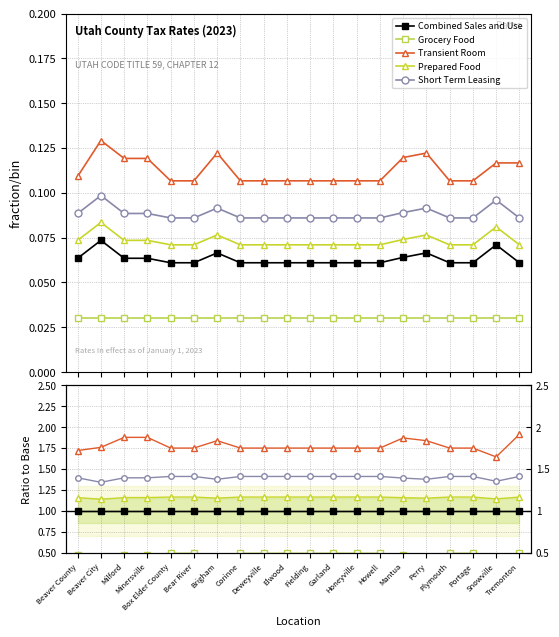

True or false: Combined Sales and Use and Prepared Food cross at least once.

False